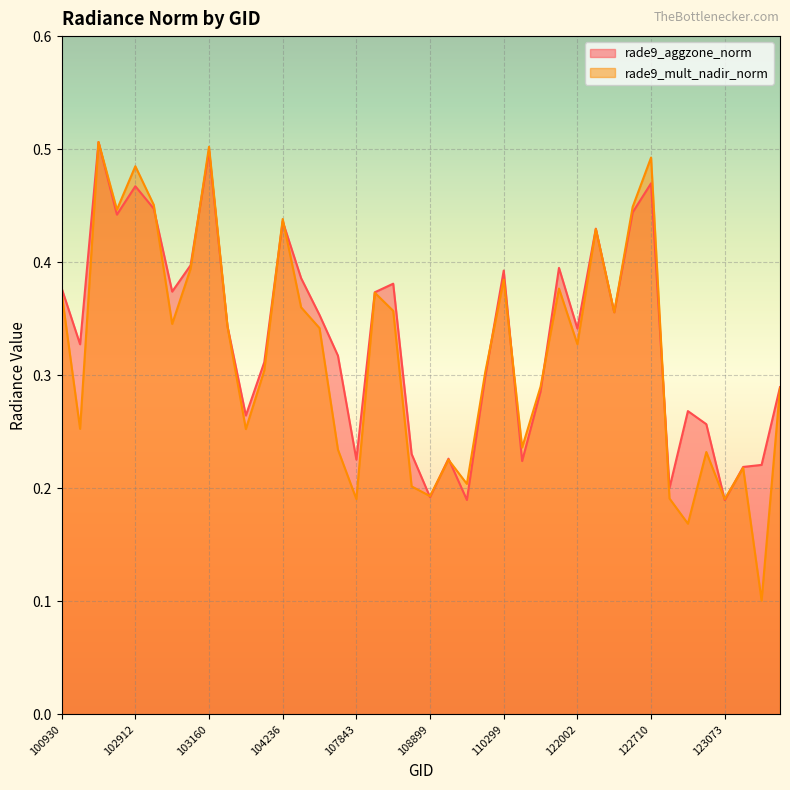

What is the value of the rade9_mult_nadir_norm point at the 8th from the left?

0.4